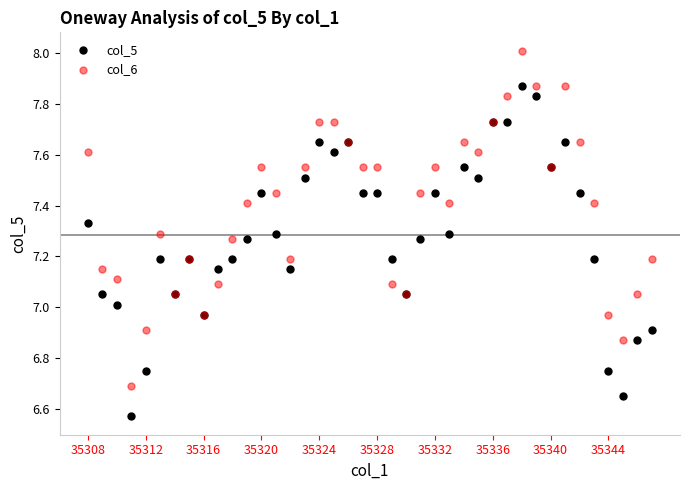

Which series reaches the maximum Y coordinate?

col_6